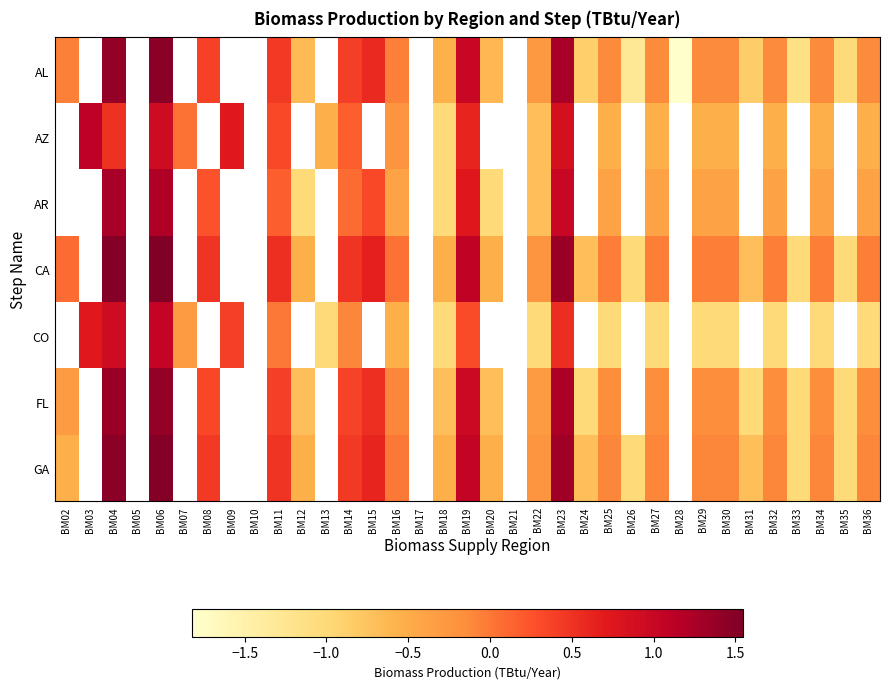

What is the lowest value of the AL series?

-1.8